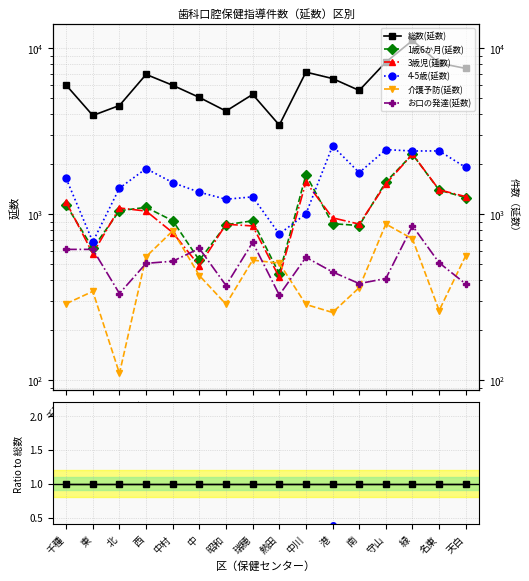

True or false: 1歳6か月(延数) and お口の発達(延数) intersect in this chart.

True